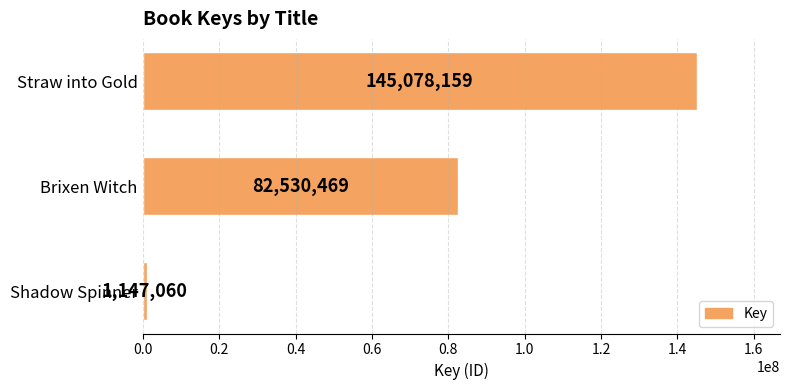

Does the chart contain any negative values?

No